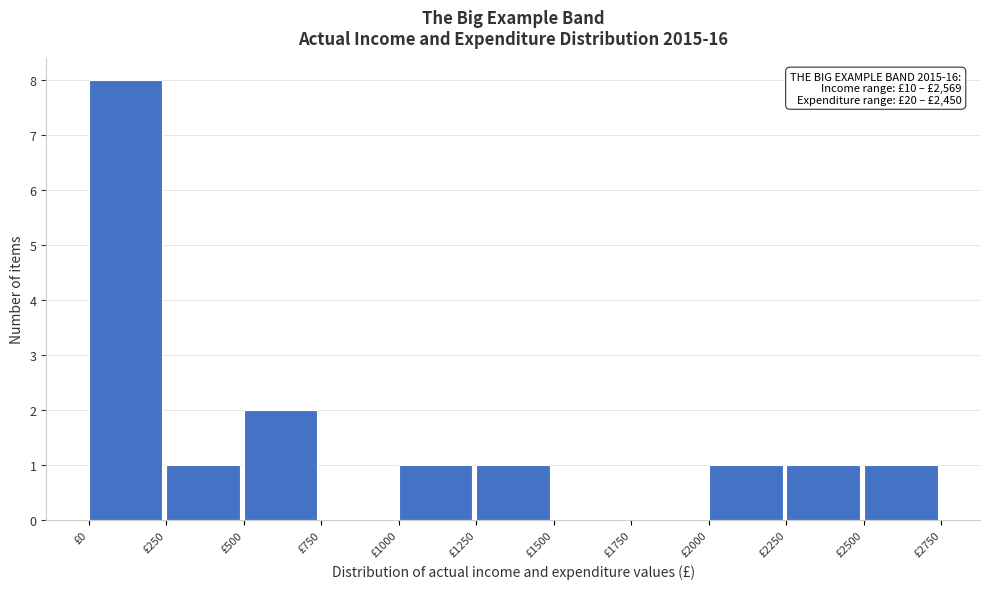

Which range on the x-axis has the tallest bar?

0 to 250